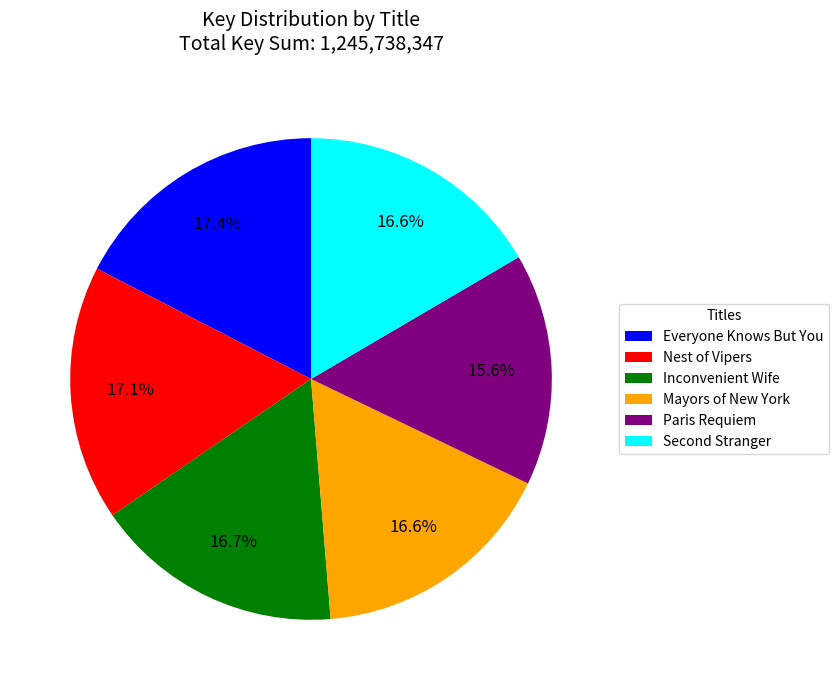

To the nearest percent, what is the difference between the largest and smallest slice percentages?

2%